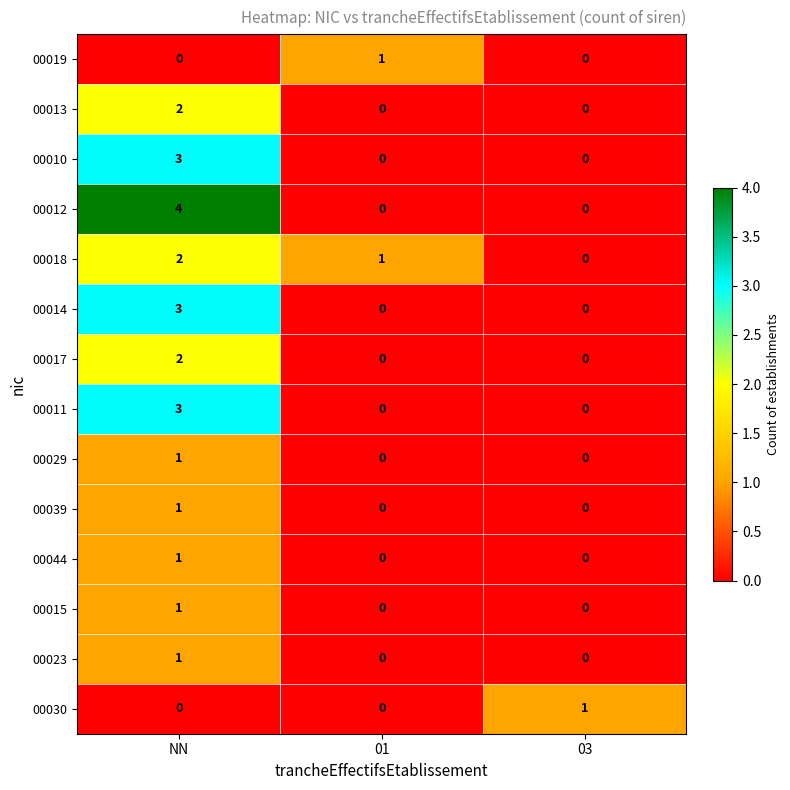

Between NN and 03, which series saw the biggest shift?

00012